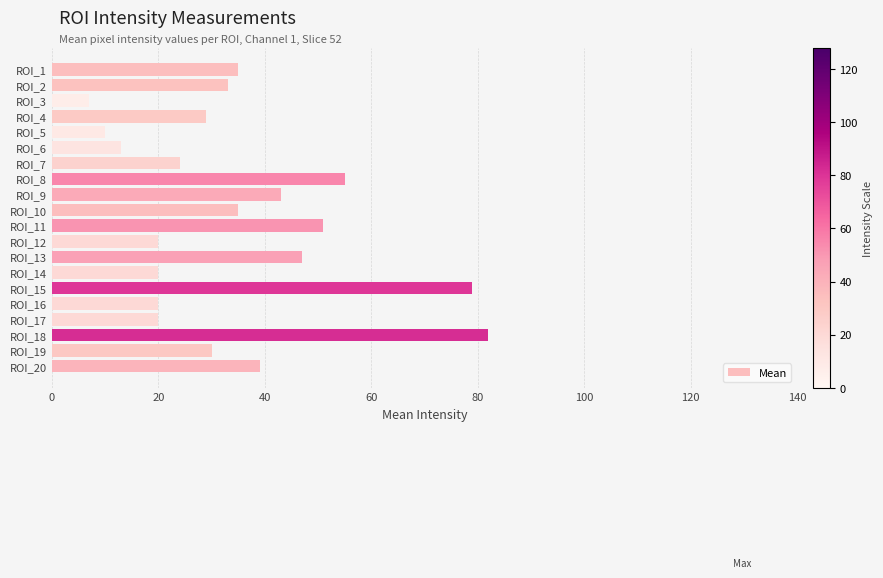

Reading top to bottom, list all the values displayed in this chart.

35	33	7	29	10	13	24	55	43	35	51	20	47	20	79	20	20	82	30	39